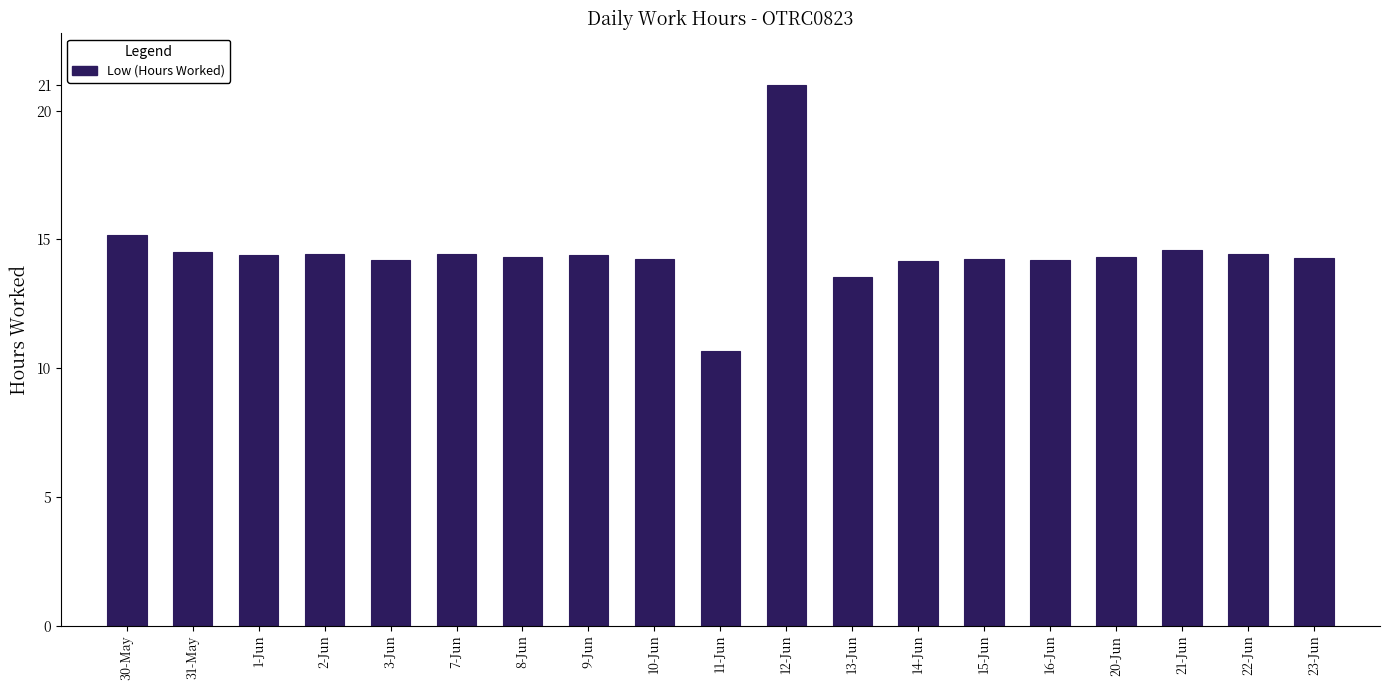

What is the difference between the second highest and minimum values?

4.5